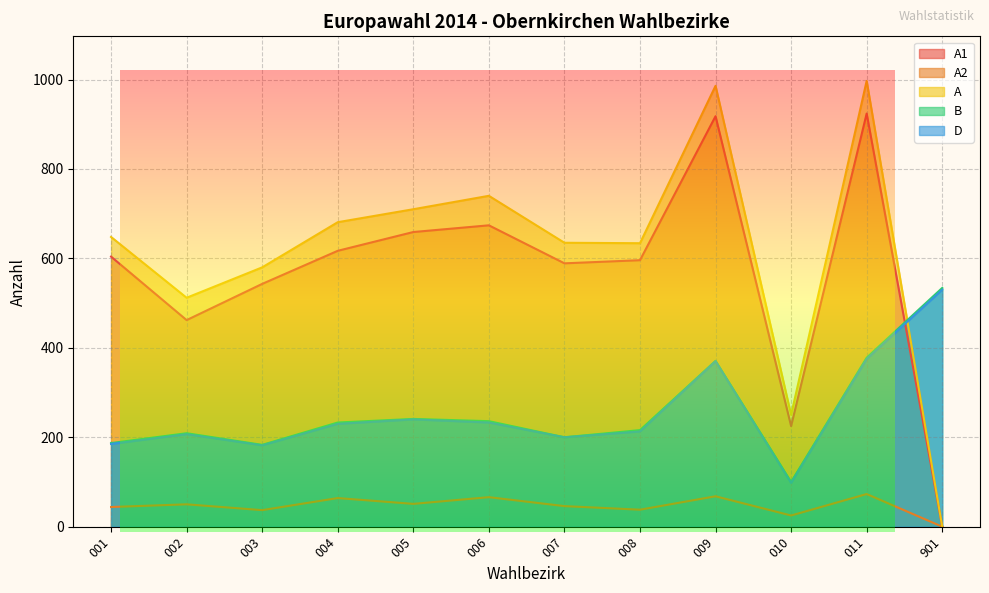

Reading left to right, extract all data points from this chart.

A1: 001=604	002=462	003=543	004=617	005=659	006=674	007=589	008=596	009=918	010=225	011=924	901=0
A2: 001=44	002=50	003=37	004=64	005=51	006=66	007=46	008=38	009=68	010=25	011=73	901=0
A: 001=648	002=512	003=580	004=681	005=710	006=740	007=635	008=634	009=986	010=250	011=997	901=0
B: 001=187	002=209	003=183	004=233	005=241	006=236	007=200	008=216	009=371	010=100	011=378	901=534
D: 001=185	002=207	003=182	004=230	005=240	006=233	007=200	008=213	009=370	010=98	011=375	901=530